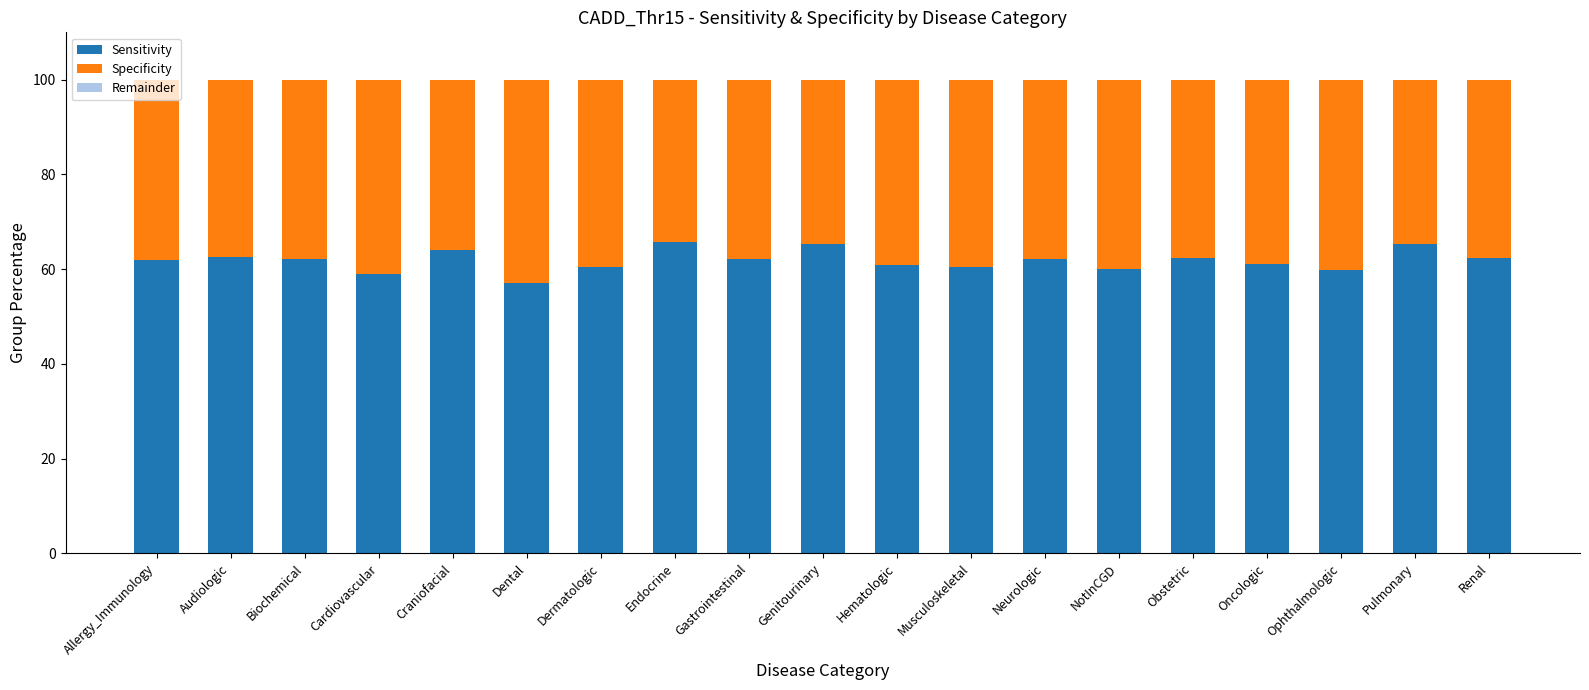

What is the approximate value of Sensitivity at Pulmonary?

65.3